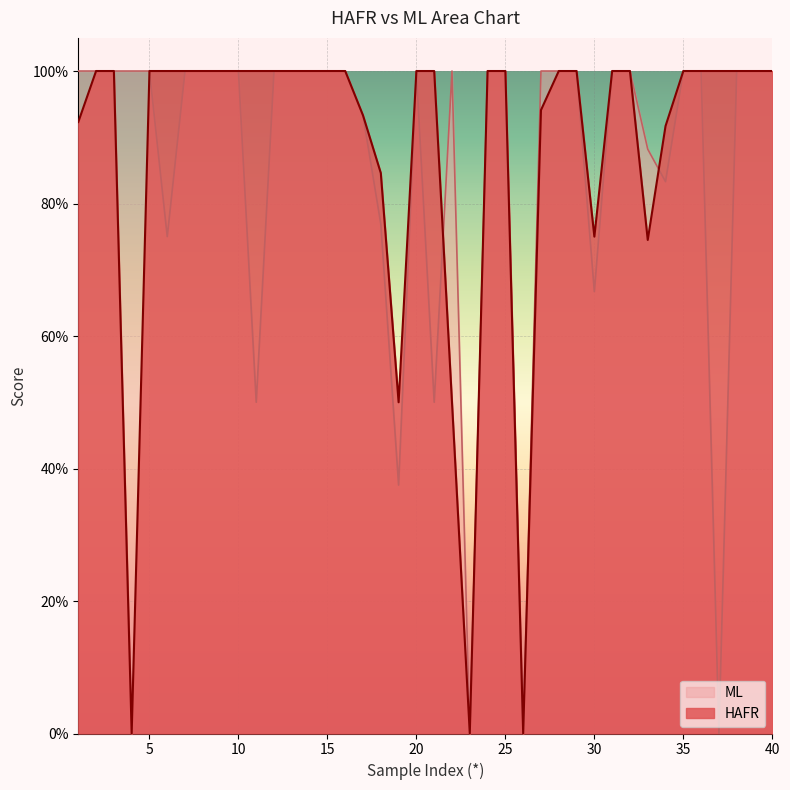

Reading left to right, transcribe all the data shown in this chart.

HAFR: 1=0.9	2=1.0	3=1.0	4=0.0	5=1.0	6=1.0	7=1.0	8=1.0	9=1.0	10=1.0	11=1.0	12=1.0	13=1.0	14=1.0	15=1.0	16=1.0	17=0.9	18=0.8	19=0.5	20=1.0	21=1.0	22=0.5	23=0.0	24=1.0	25=1.0	26=0.0	27=0.9	28=1.0	29=1.0	30=0.8	31=1.0	32=1.0	33=0.7	34=0.9	35=1.0	36=1.0	37=1.0	38=1.0	39=1.0	40=1.0
ML: 1=1.0	2=1.0	3=1.0	4=1.0	5=1.0	6=0.8	7=1.0	8=1.0	9=1.0	10=1.0	11=0.5	12=1.0	13=1.0	14=1.0	15=1.0	16=1.0	17=0.9	18=0.8	19=0.4	20=1.0	21=0.5	22=1.0	23=0.0	24=1.0	25=1.0	26=0.0	27=1.0	28=1.0	29=1.0	30=0.7	31=1.0	32=1.0	33=0.9	34=0.8	35=1.0	36=1.0	37=0.0	38=1.0	39=1.0	40=1.0